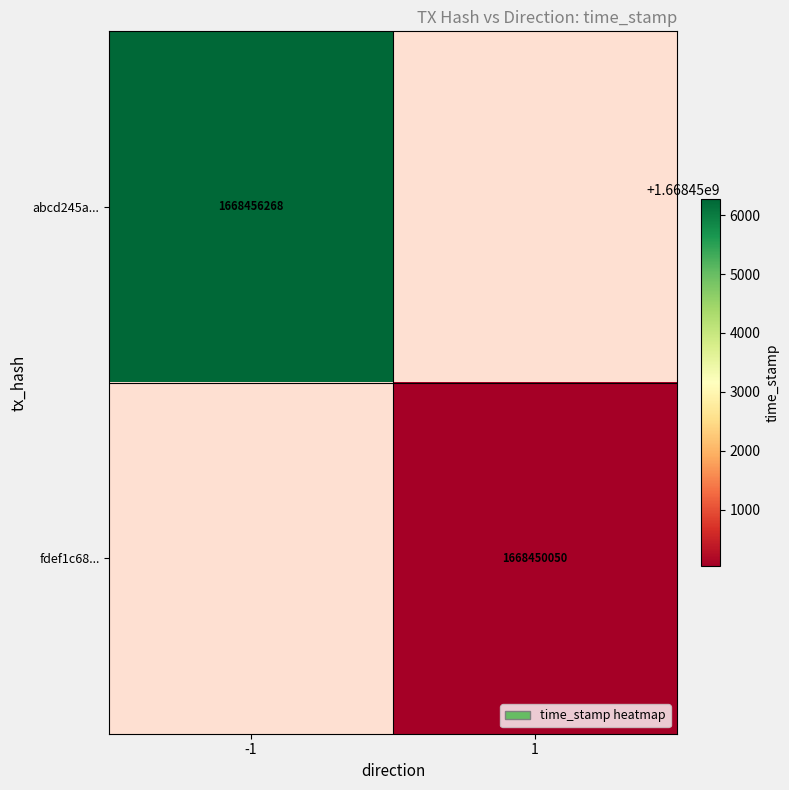

True or false: abcd245a... has a value of 2945141516 at -1.

False